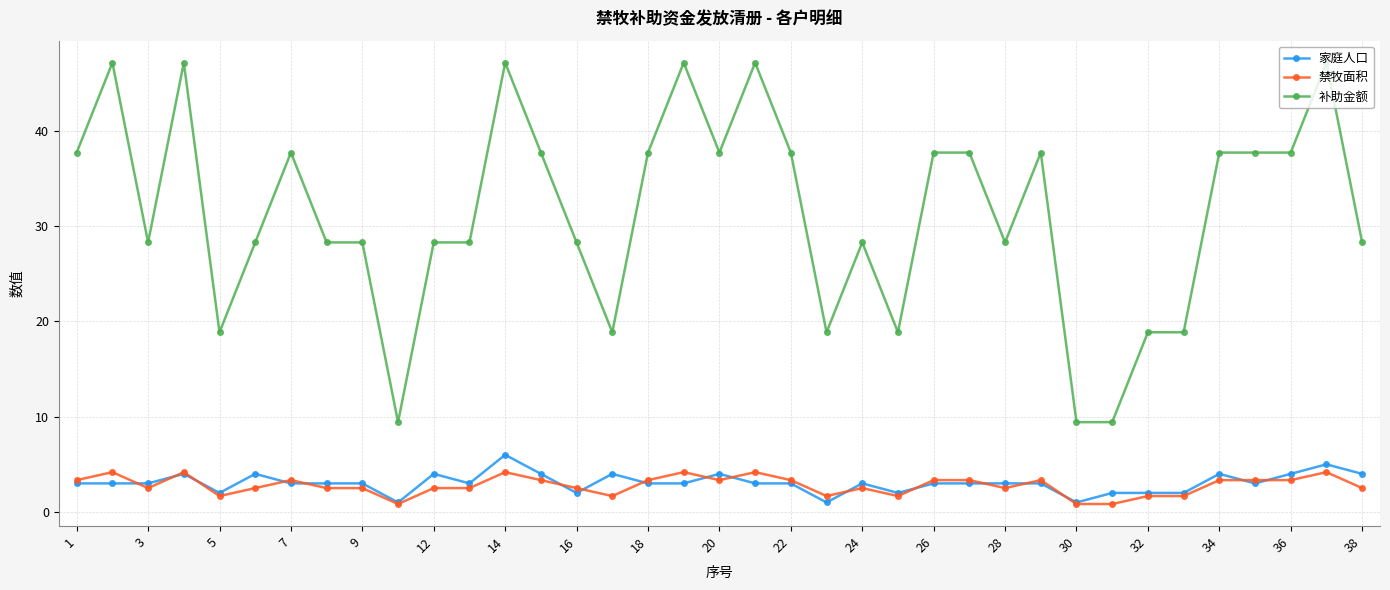

What is the lowest value of the 禁牧面积 series?

0.8